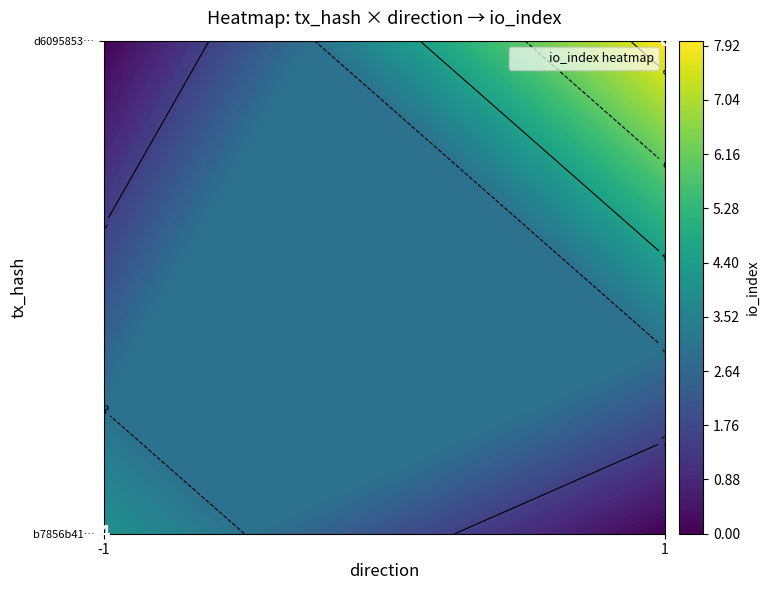

Which series has the widest spread of values?

d6095853…